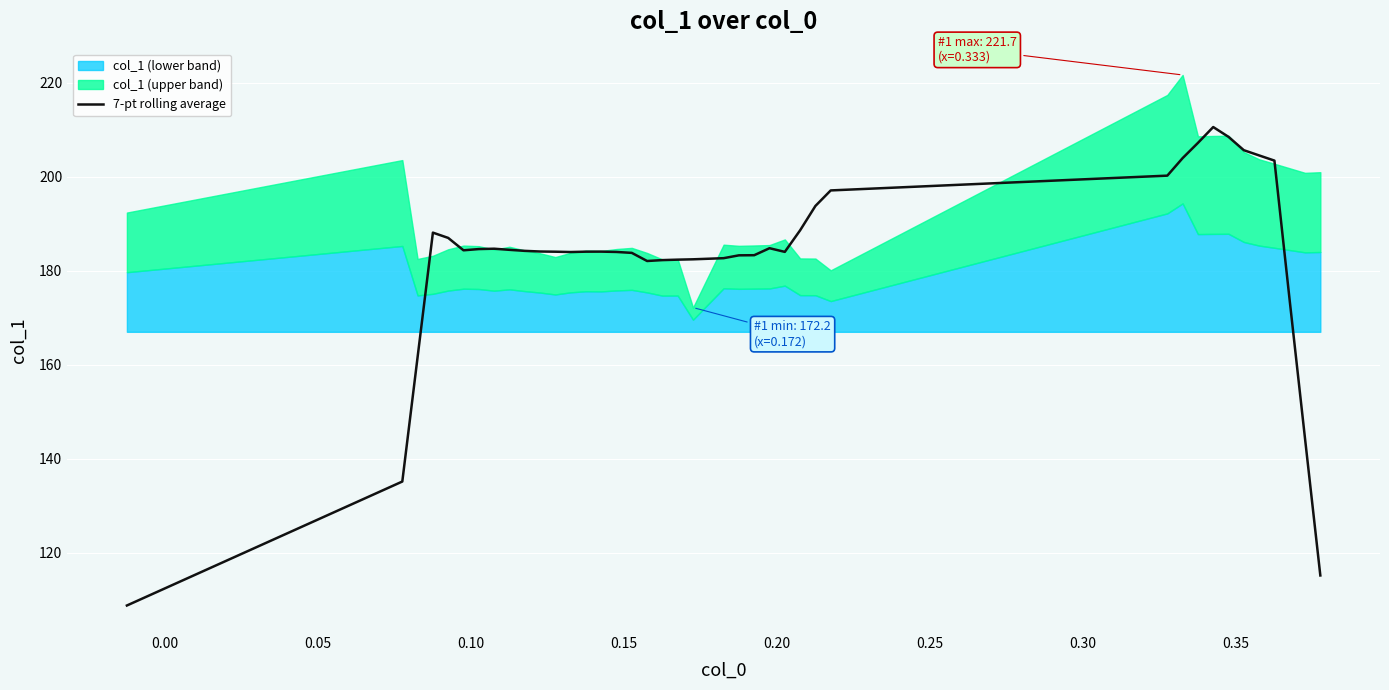

How many lines are shown in the chart?

1